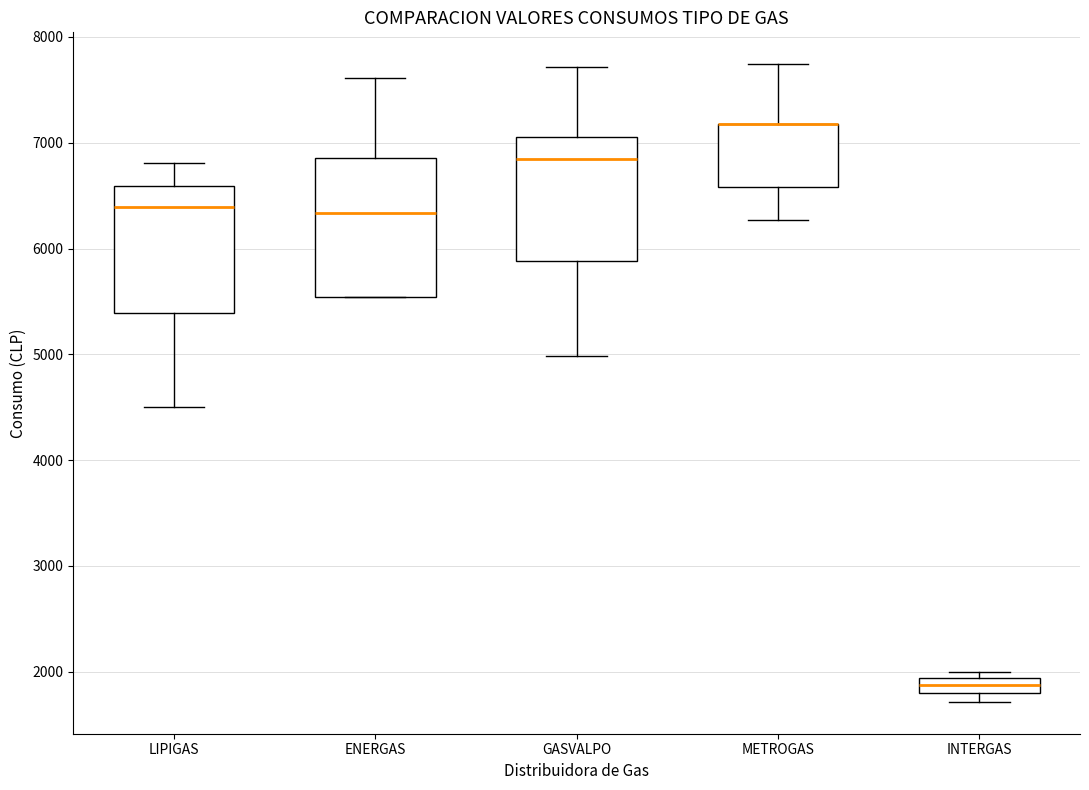

Where is the upper edge of the box for INTERGAS on the y-axis? The values are not printed on the chart, so give them approximately, as read against the axis.

1900